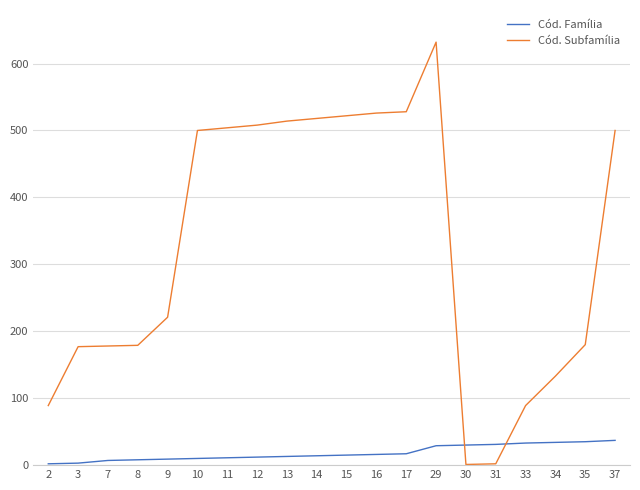

What is the smallest value displayed?

1